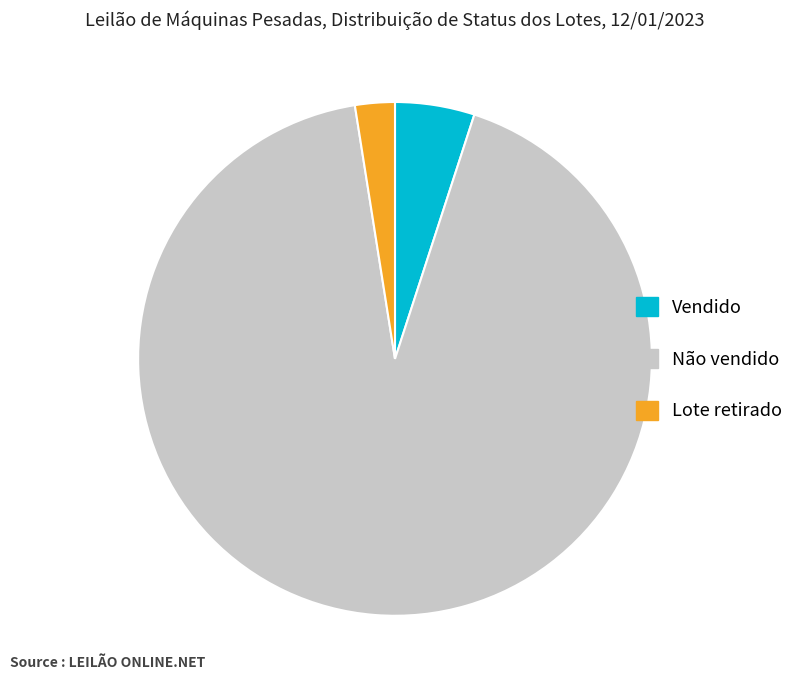

Which category has the biggest portion of the pie?

Não vendido